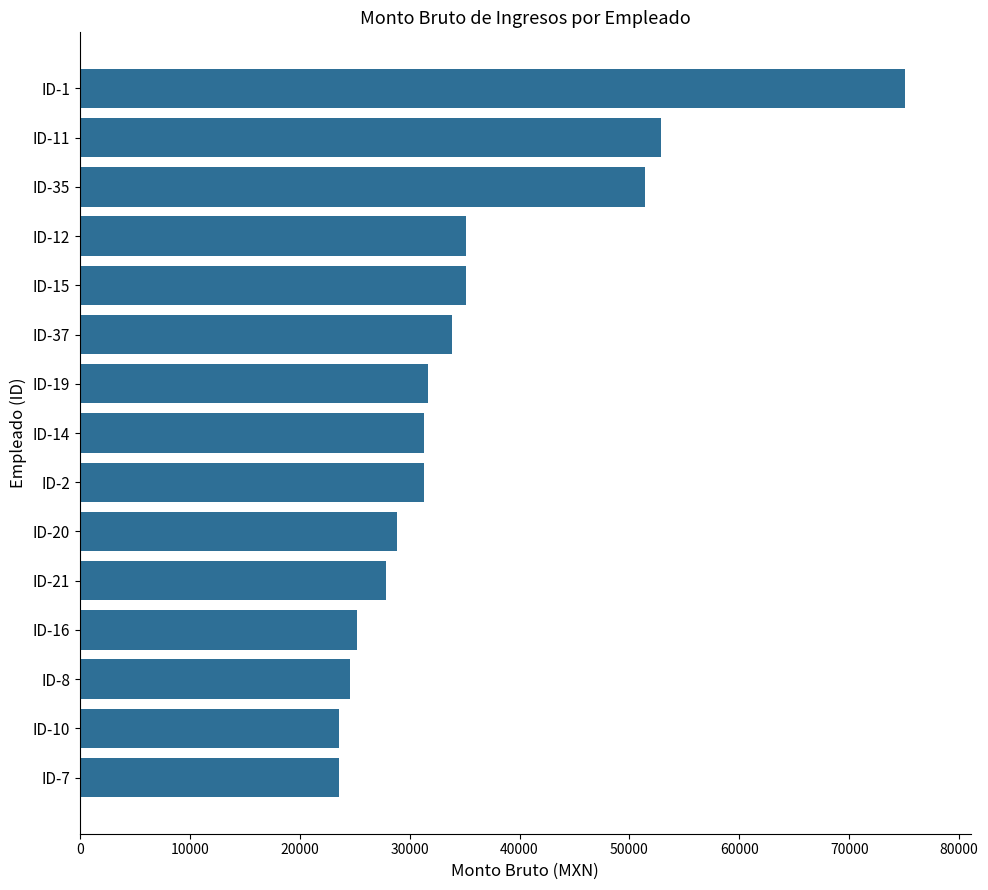

What is the maximum value shown in the chart?

75040.0